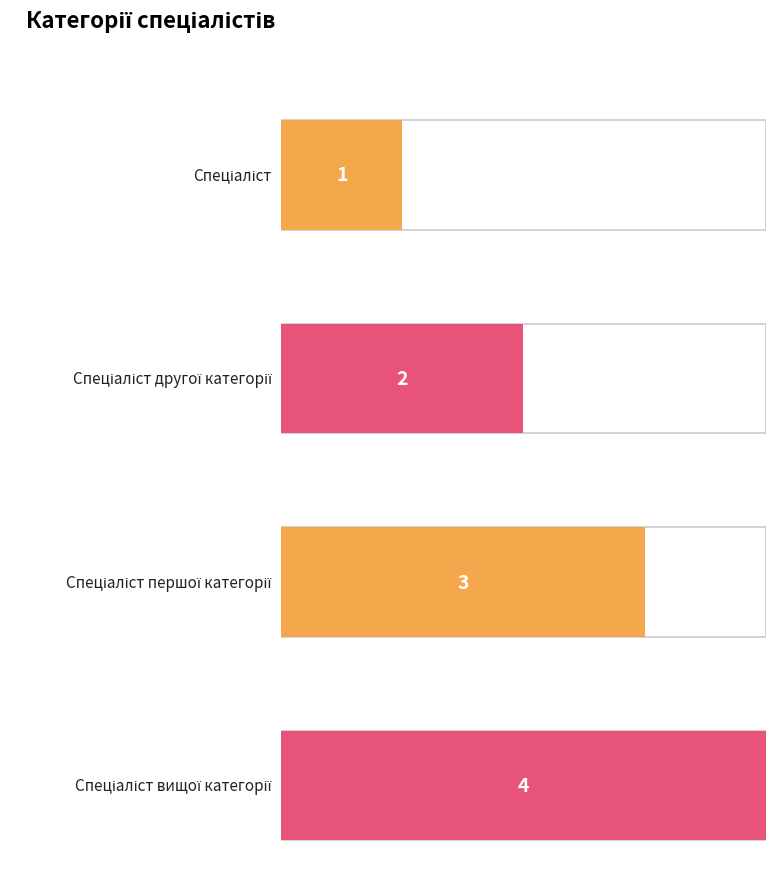

How many categories are shown in the chart?

4